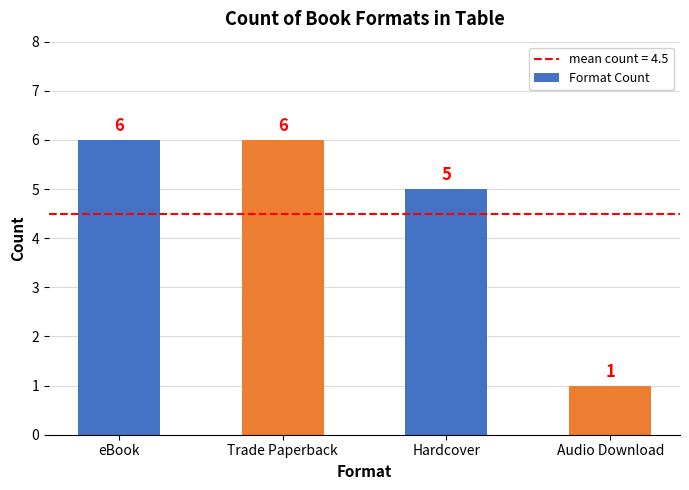

Reading right to left, list all the values displayed in this chart.

Audio Download=1	Hardcover=5	Trade Paperback=6	eBook=6